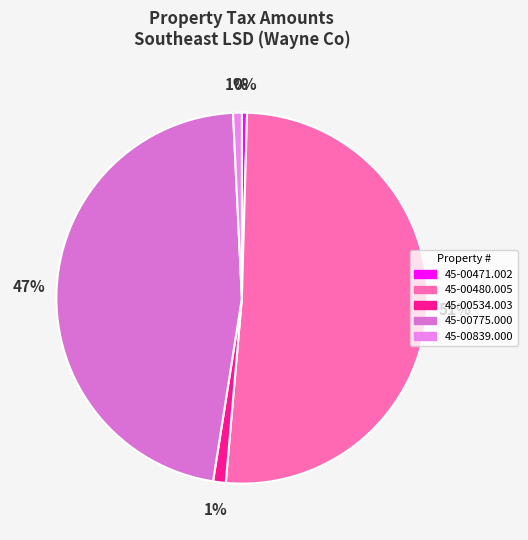

What is the majority slice?

45-00480.005